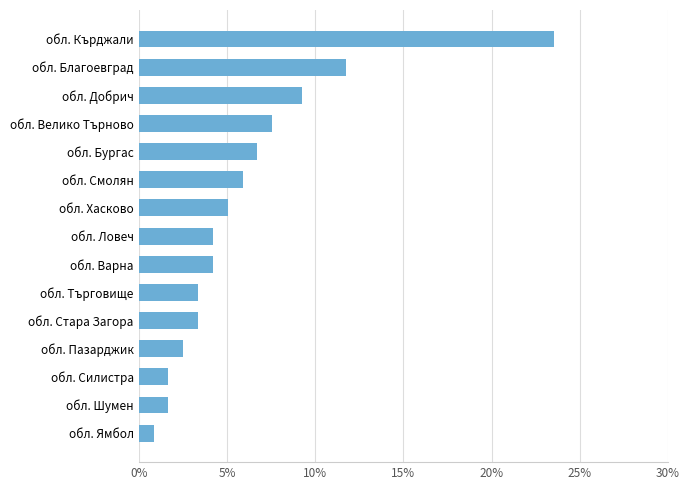

What is the sum of all values?

0.9